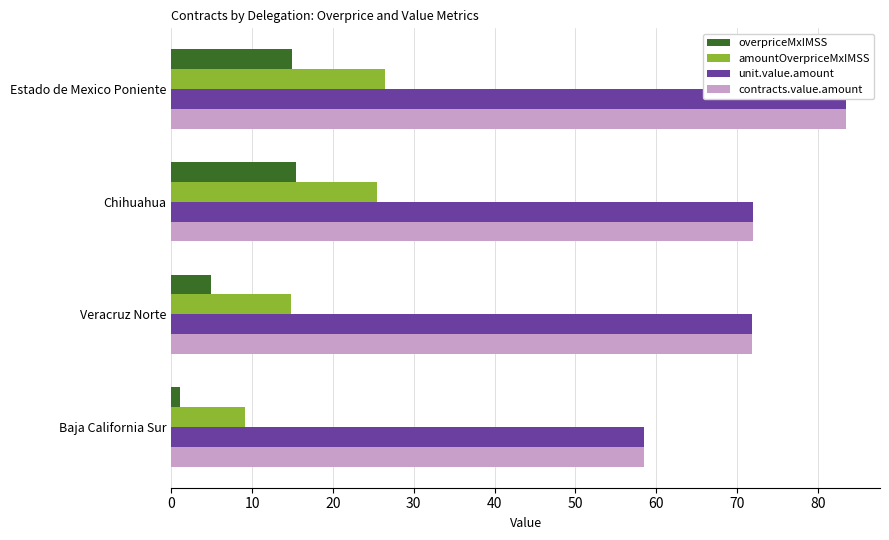

What is the difference between the second highest and minimum values in the contracts.value.amount series?

13.5